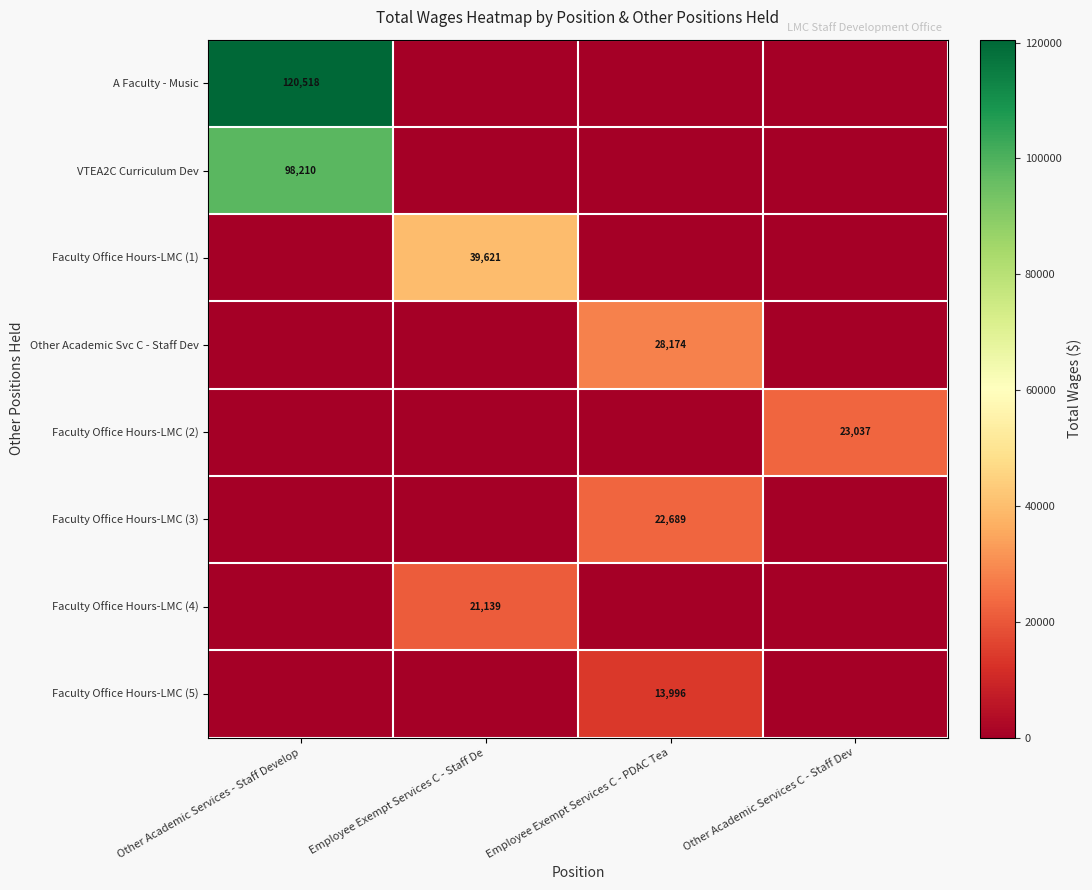

True or false: Other Academic Svc C - Staff Dev has a value of 13984 at Employee Exempt Services C - PDAC Tea.

False